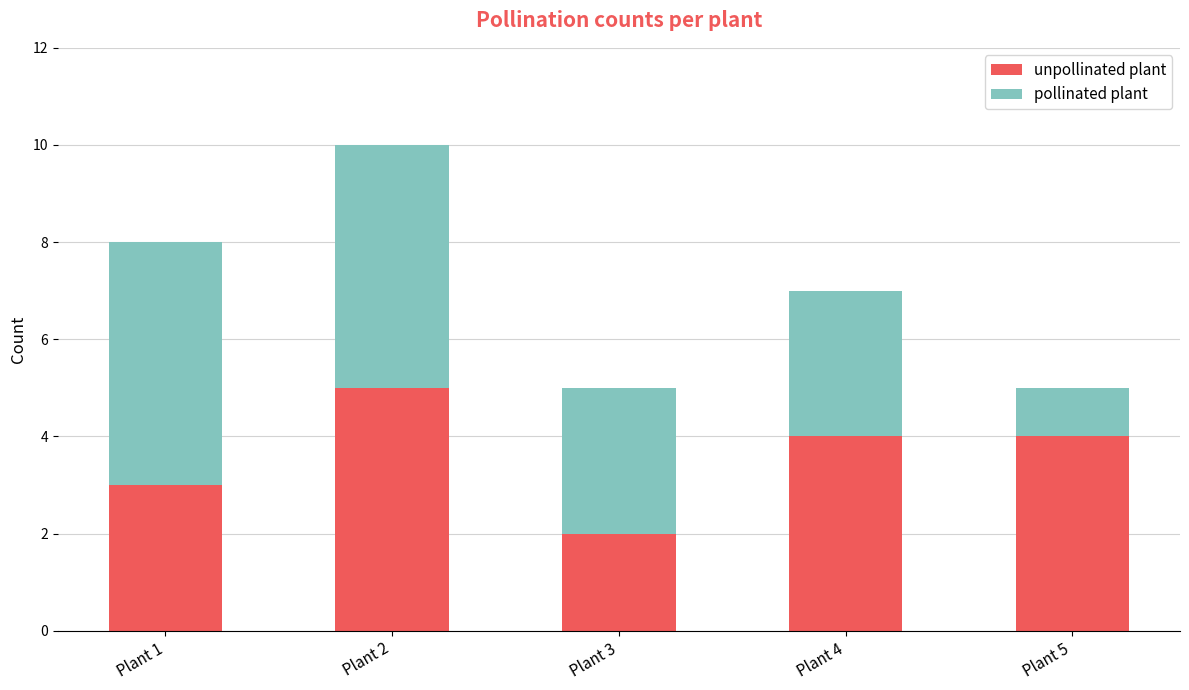

At which category is the sum across all series the highest?

Plant 2